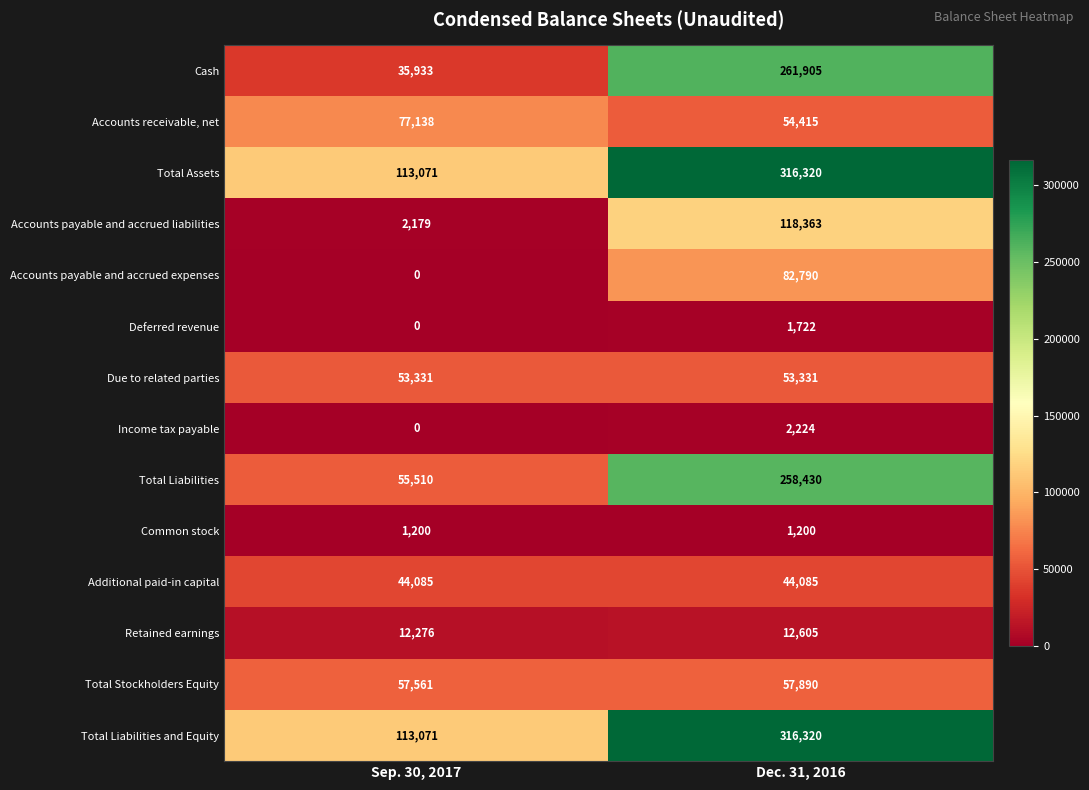

What is the sum of all Deferred revenue values?

1722